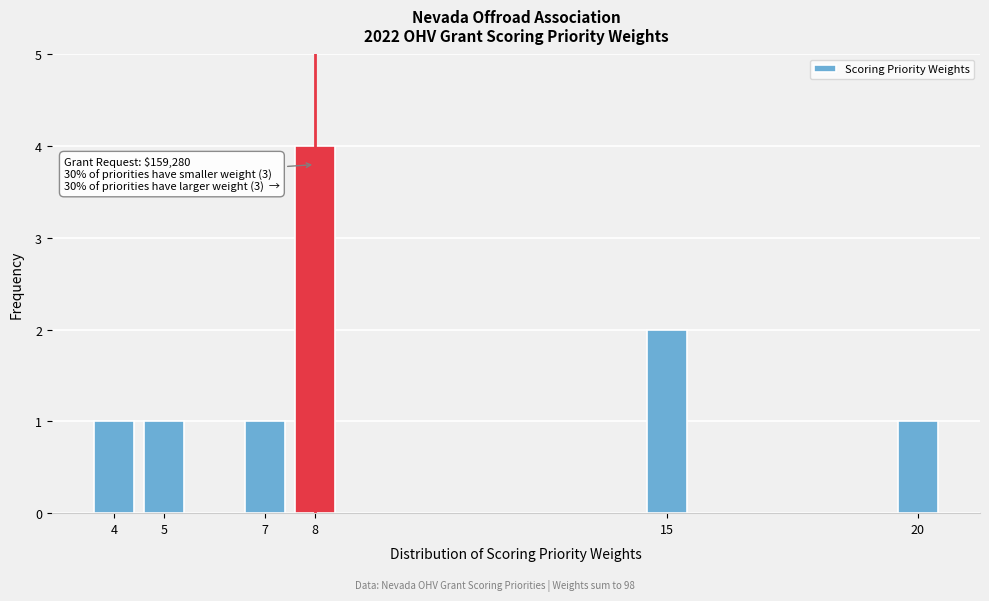

Reading right to left, extract all data points from this chart.

1	2	4	1	1	1